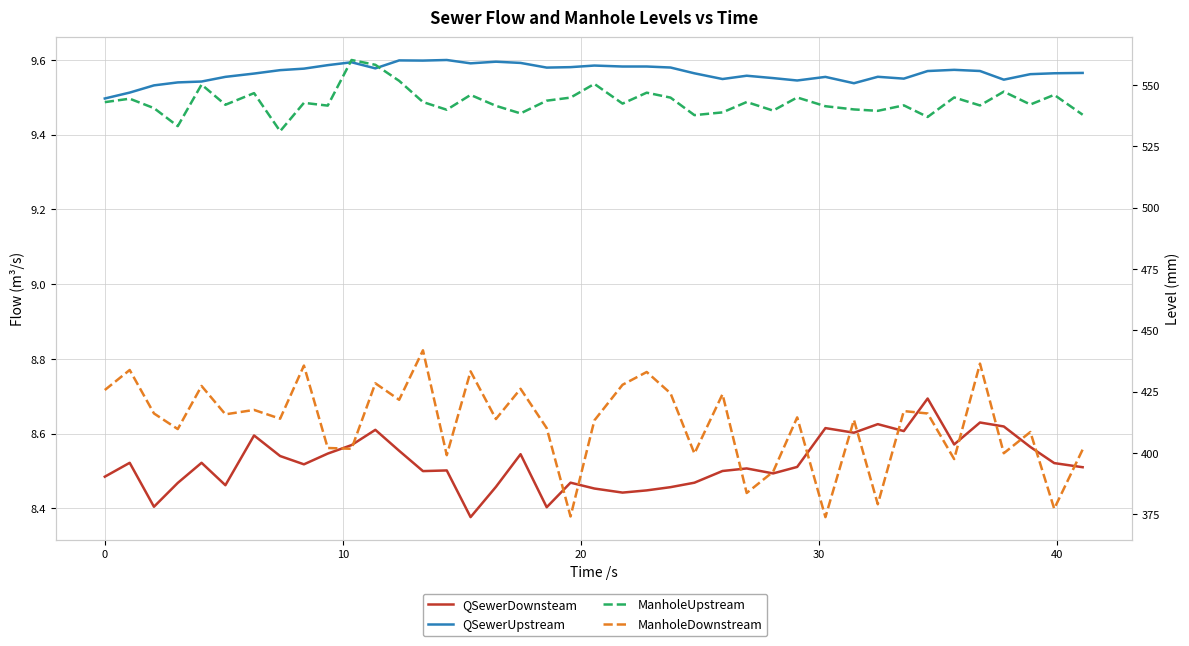

Count the QSewerDownsteam values in the range 8 to 9.

40